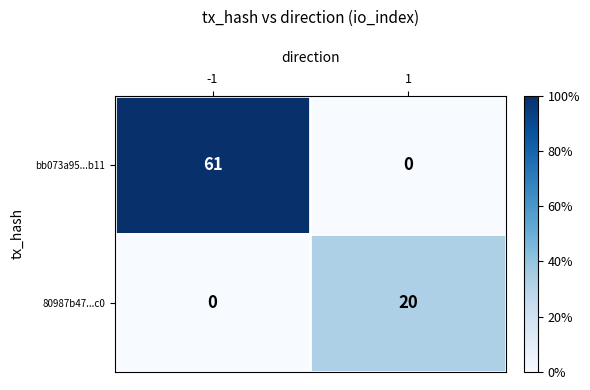

How many series are shown in this chart?

2